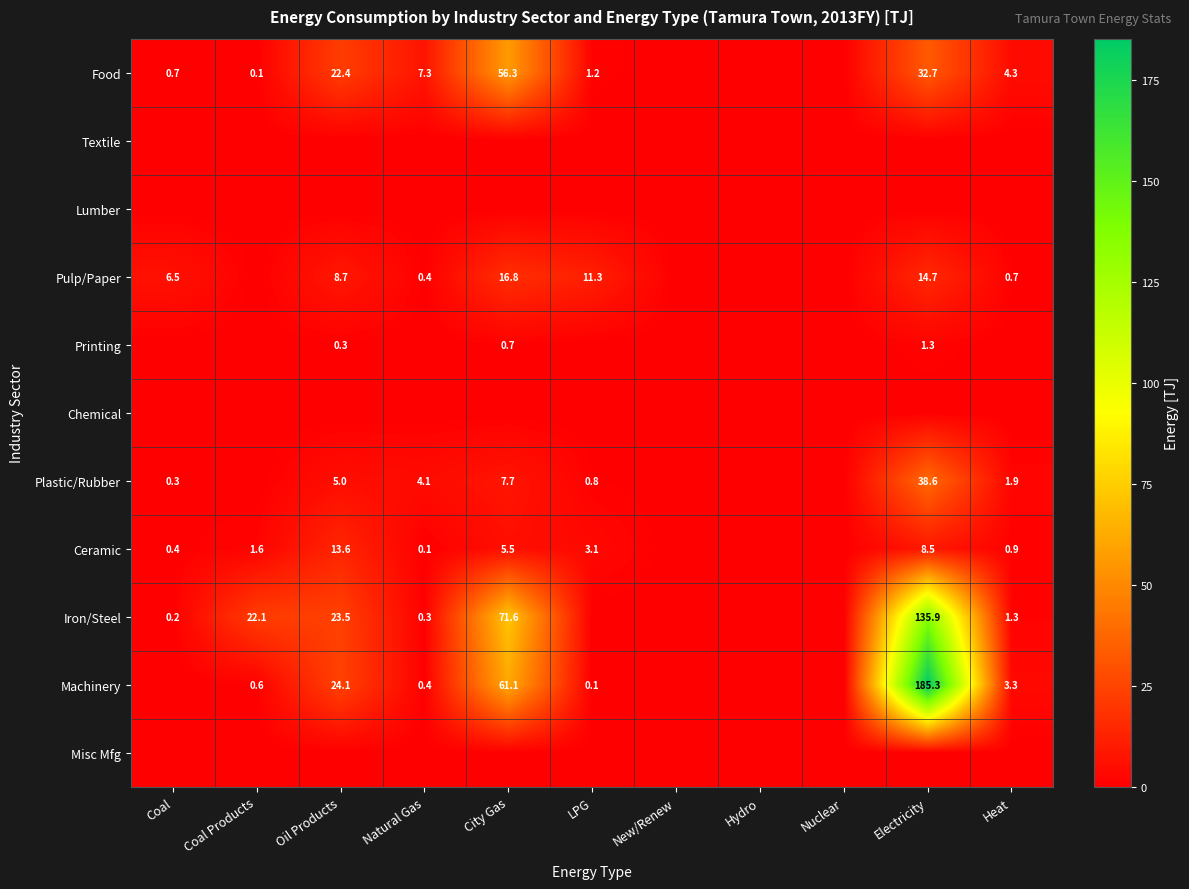

Is the value of Ceramic at Coal greater than the value of Iron/Steel at Coal?

Yes